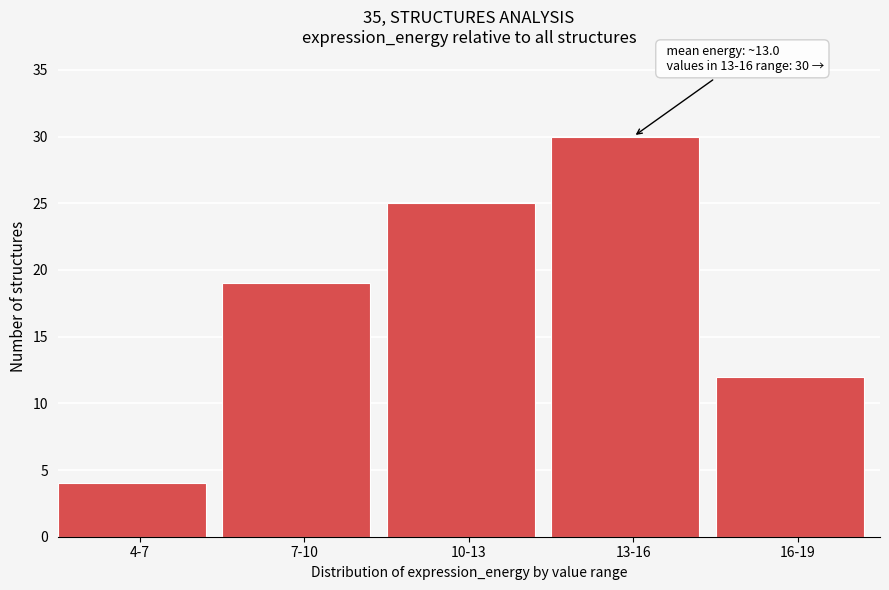

Reading left to right, transcribe all the data shown in this chart.

4-7=4	7-10=19	10-13=25	13-16=30	16-19=12